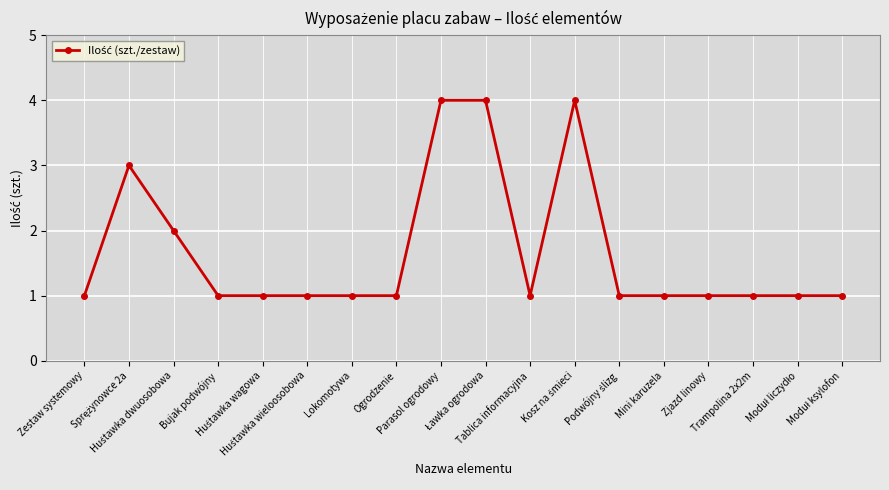

What is the value of the 14th point from the left?

1